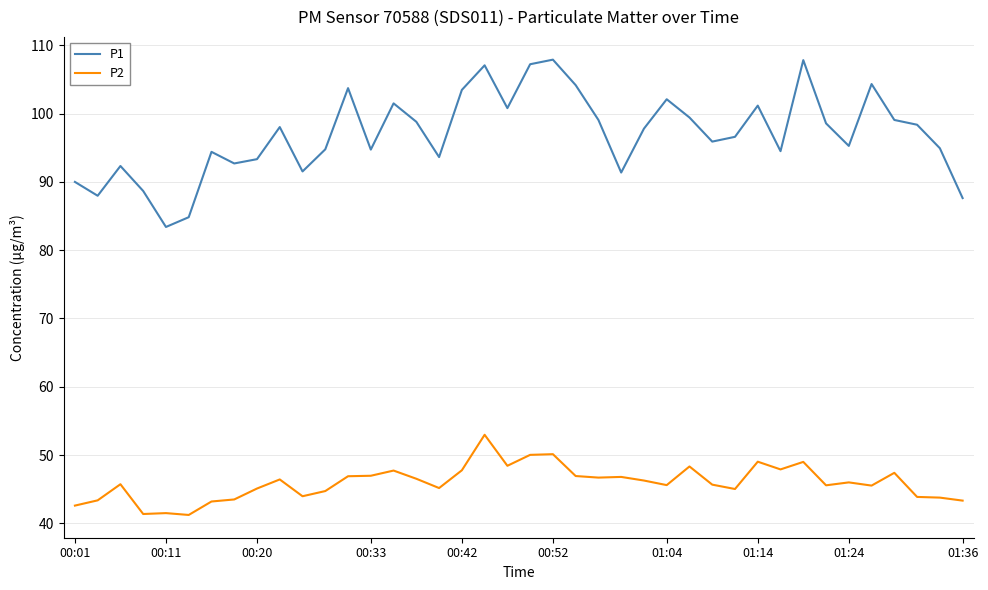

What is the difference between the second highest and minimum values in the P2 series?

8.9